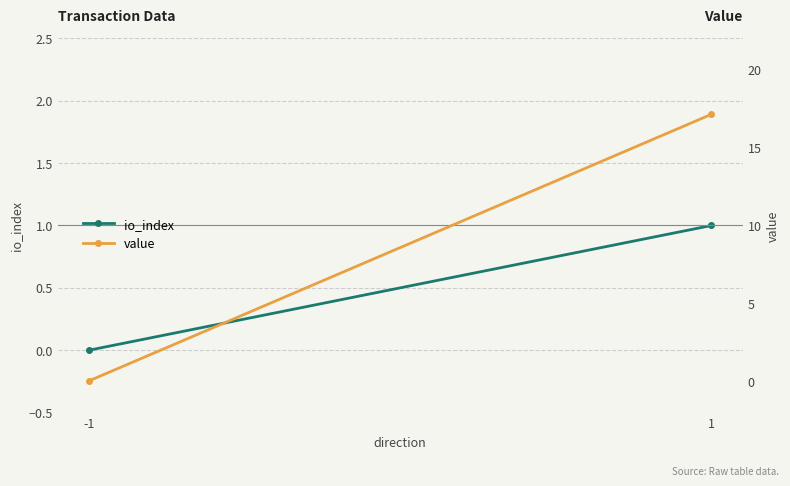

The io_index series shows 0.5 at 1. True or false?

False